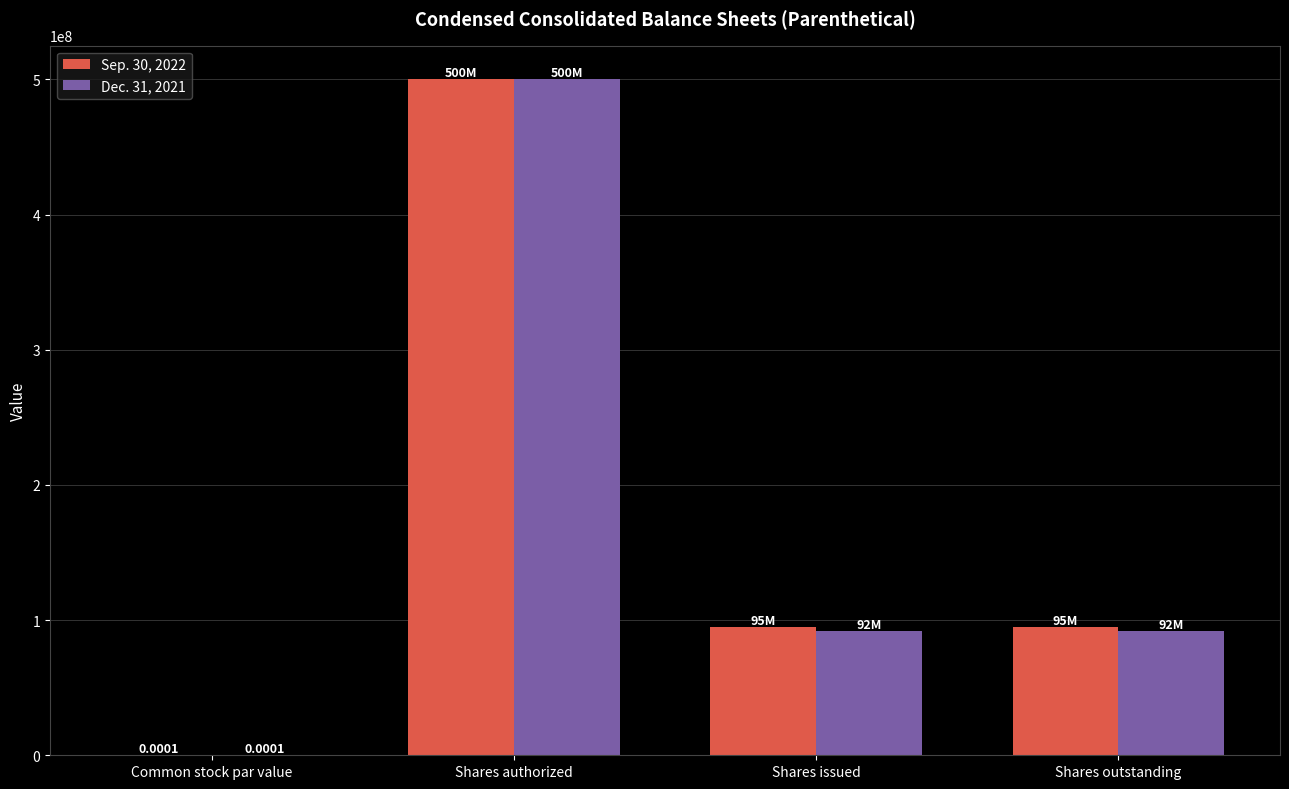

How many categories are shown in the chart?

4